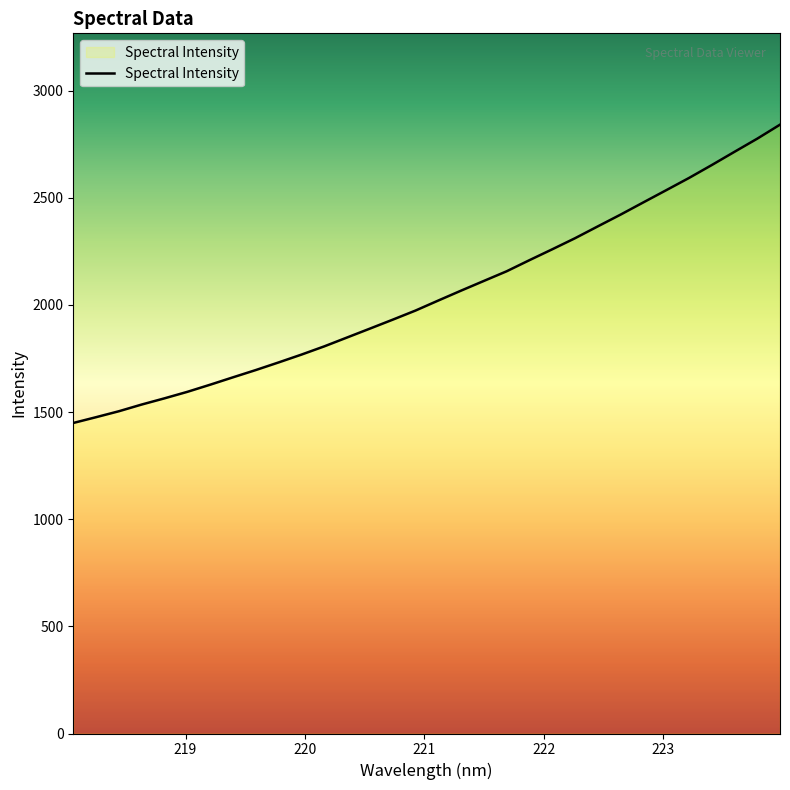

What is the sum of all values?

65562.9